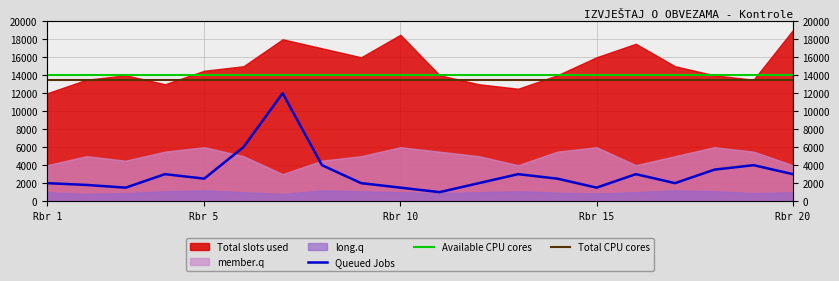

Which series has the largest range (max minus min)?

Queued Jobs